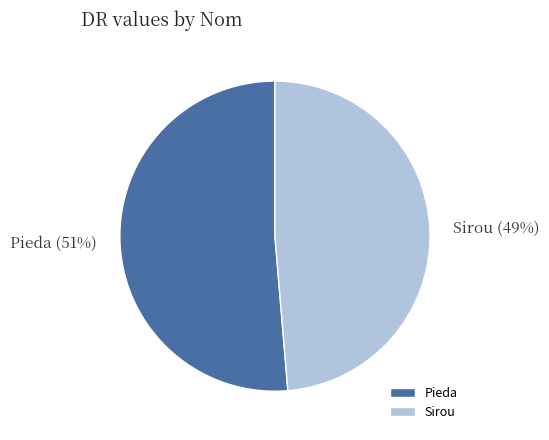

Does Pieda account for over 50% of the chart?

Yes